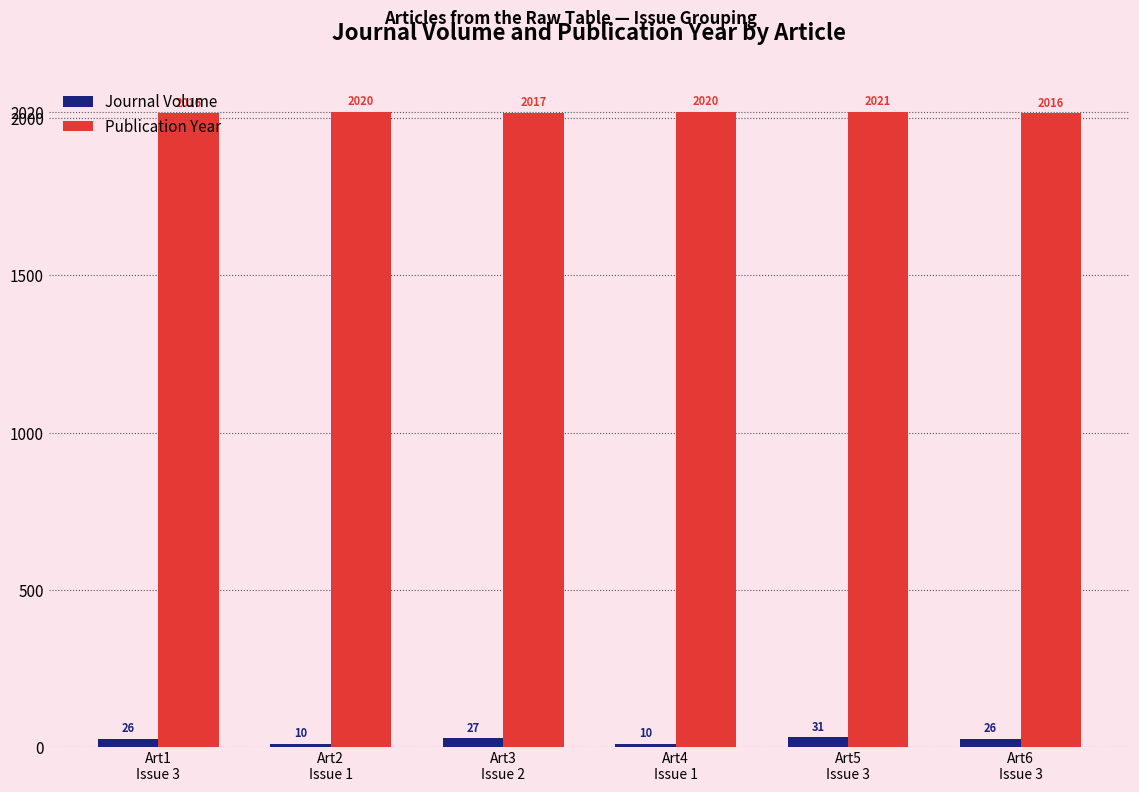

What is the minimum value shown in the chart?

10